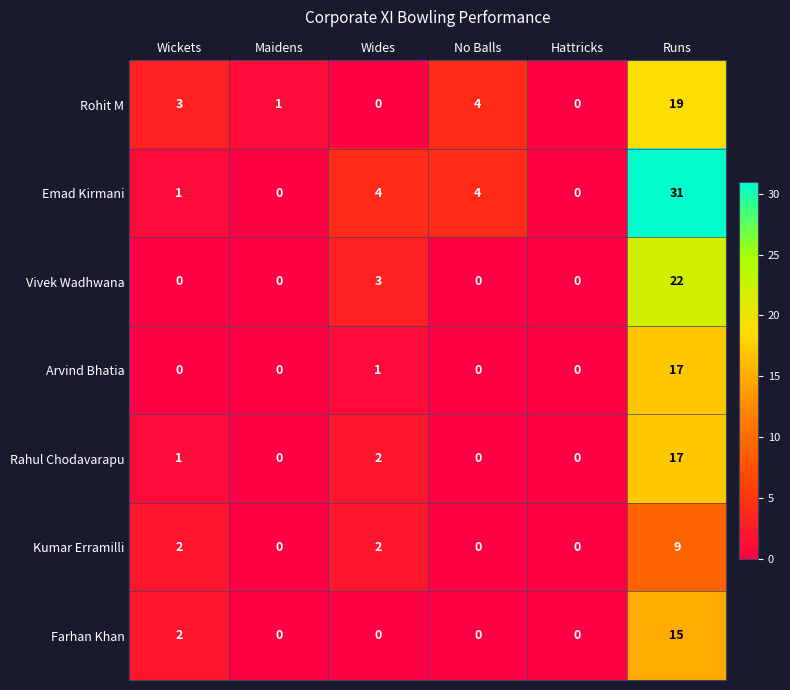

The Farhan Khan series shows 6 at Runs. True or false?

False